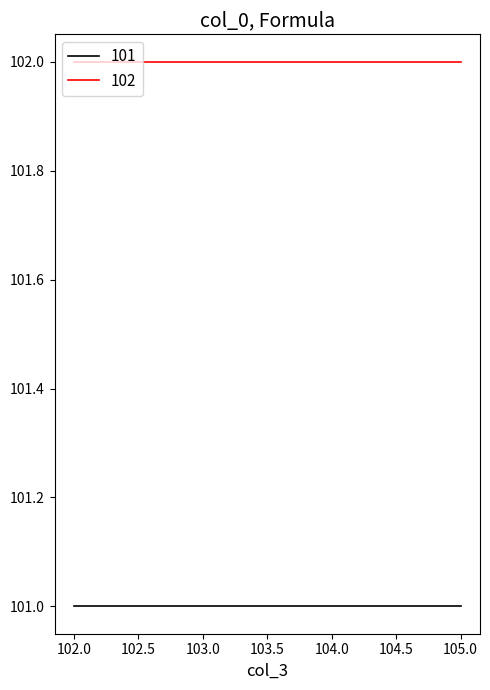

The 102 series shows 102 at 103.0. True or false?

True